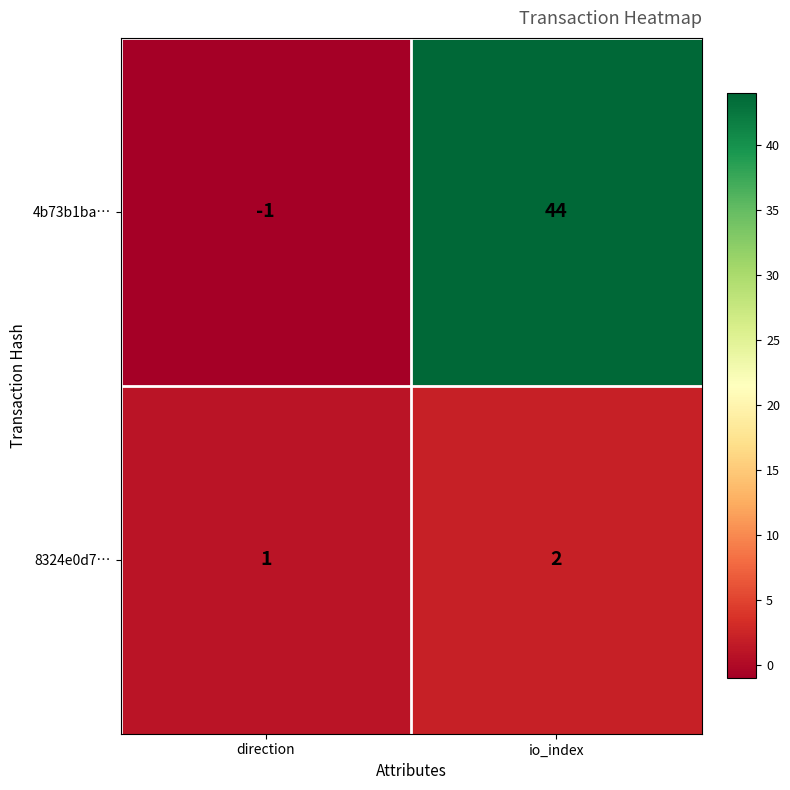

The value of 4b73b1ba… at direction is -1. True or false?

True